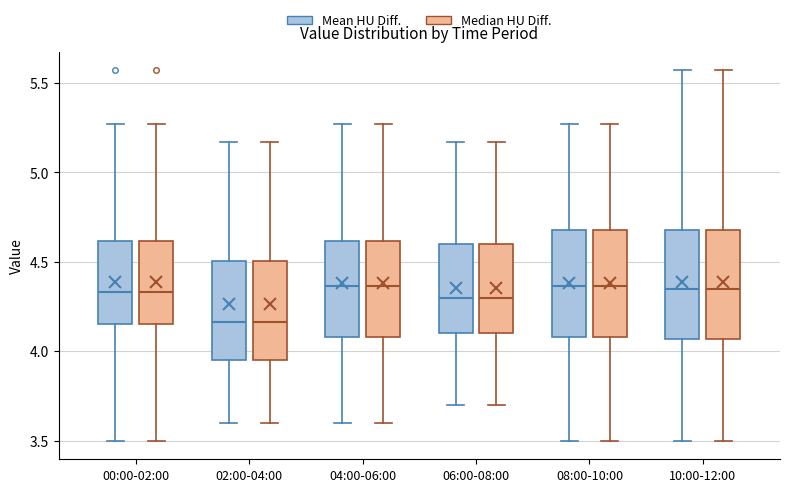

Reading left to right, transcribe this box plot: for each box, give where its median line is, the range the box spans, and where its two whiskers end, as read against the y-axis. The values are not printed on the chart, so give them approximately, as read against the axis.

00:00-02:00 (Mean HU Diff.): median 4.35, box 4.15 to 4.60, whiskers 3.50 to 5.25
00:00-02:00 (Median HU Diff.): median 4.35, box 4.15 to 4.60, whiskers 3.50 to 5.25
02:00-04:00 (Mean HU Diff.): median 4.15, box 3.95 to 4.50, whiskers 3.60 to 5.15
02:00-04:00 (Median HU Diff.): median 4.15, box 3.95 to 4.50, whiskers 3.60 to 5.15
04:00-06:00 (Mean HU Diff.): median 4.35, box 4.10 to 4.60, whiskers 3.60 to 5.25
04:00-06:00 (Median HU Diff.): median 4.35, box 4.10 to 4.60, whiskers 3.60 to 5.25
06:00-08:00 (Mean HU Diff.): median 4.30, box 4.10 to 4.60, whiskers 3.70 to 5.15
06:00-08:00 (Median HU Diff.): median 4.30, box 4.10 to 4.60, whiskers 3.70 to 5.15
08:00-10:00 (Mean HU Diff.): median 4.35, box 4.10 to 4.70, whiskers 3.50 to 5.25
08:00-10:00 (Median HU Diff.): median 4.35, box 4.10 to 4.70, whiskers 3.50 to 5.25
10:00-12:00 (Mean HU Diff.): median 4.35, box 4.05 to 4.70, whiskers 3.50 to 5.55
10:00-12:00 (Median HU Diff.): median 4.35, box 4.05 to 4.70, whiskers 3.50 to 5.55